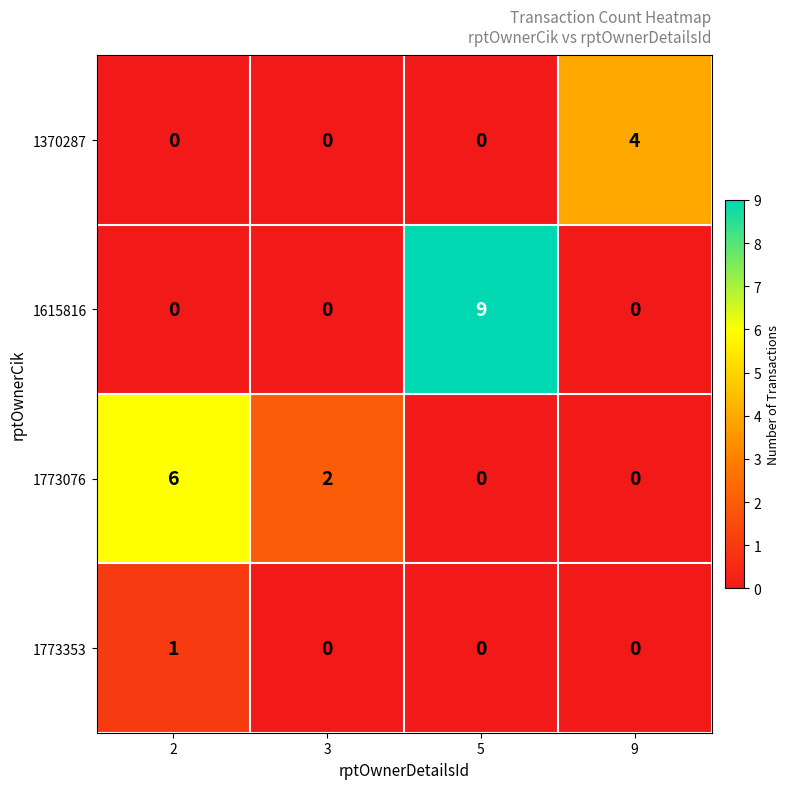

Reading left to right, extract all data points from this chart.

1370287: 2=0	3=0	5=0	9=4
1615816: 2=0	3=0	5=9	9=0
1773076: 2=6	3=2	5=0	9=0
1773353: 2=1	3=0	5=0	9=0